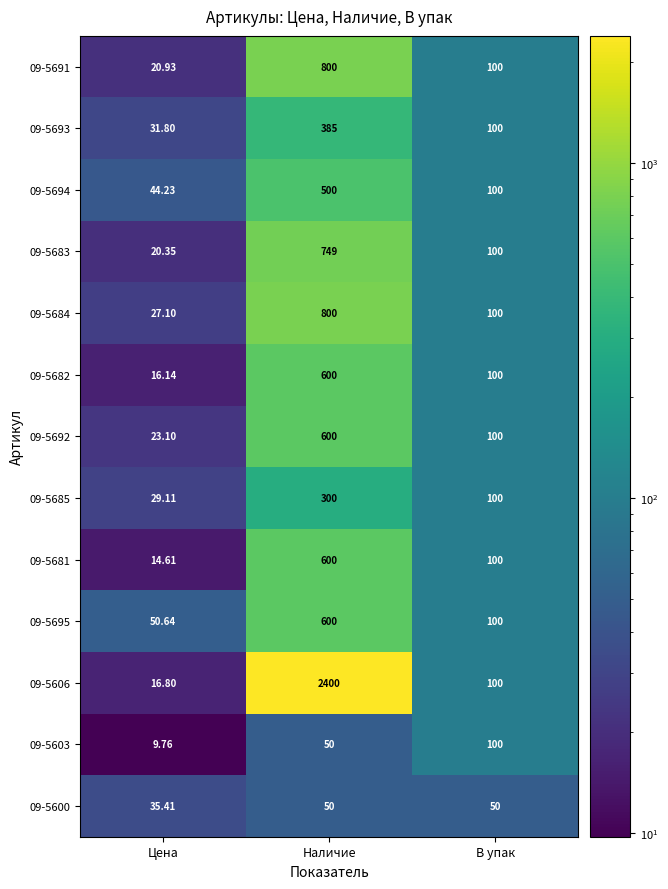

Is the value of 09-5603 at Цена greater than the value of 09-5682 at Наличие?

No